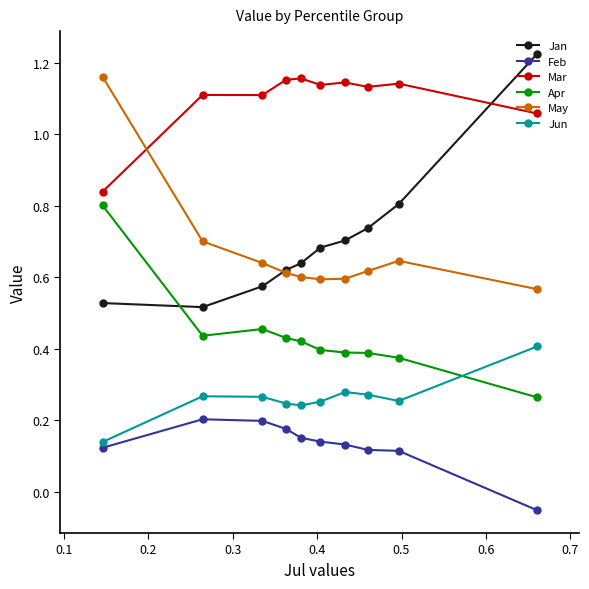

How many May values are between 0 and 1?

9